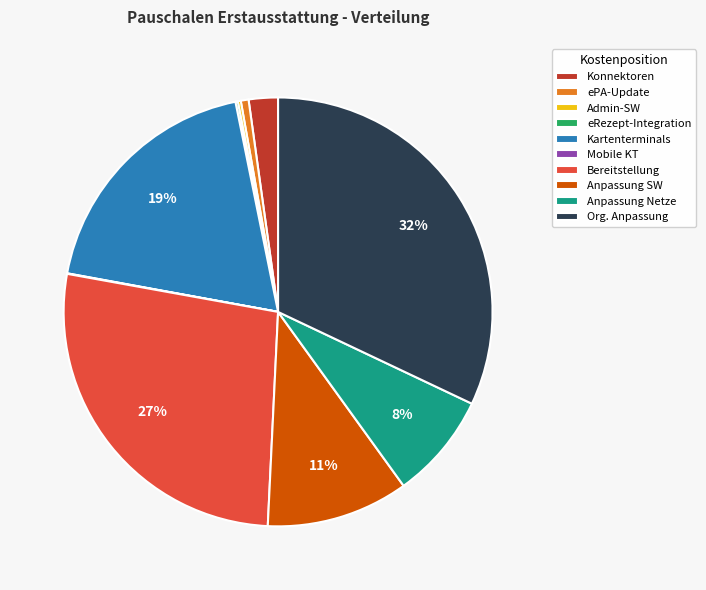

What is the largest slice in the pie chart?

Org. Anpassung